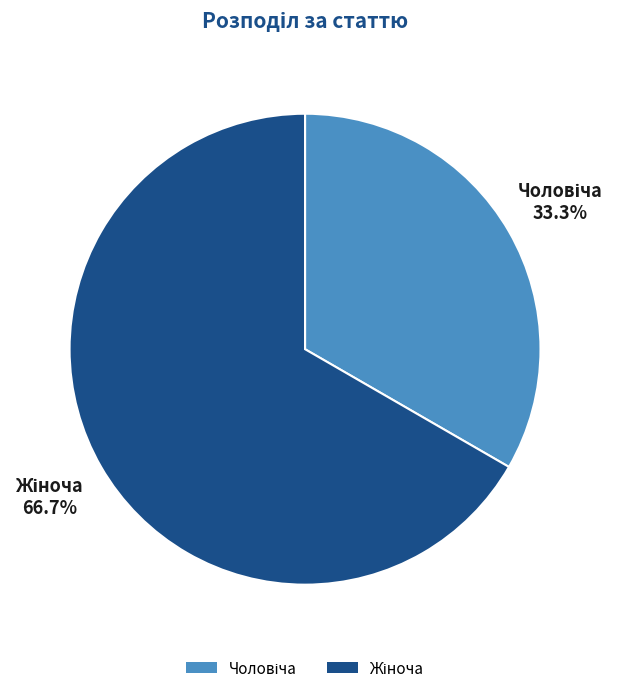

Does any single category account for the majority?

Yes